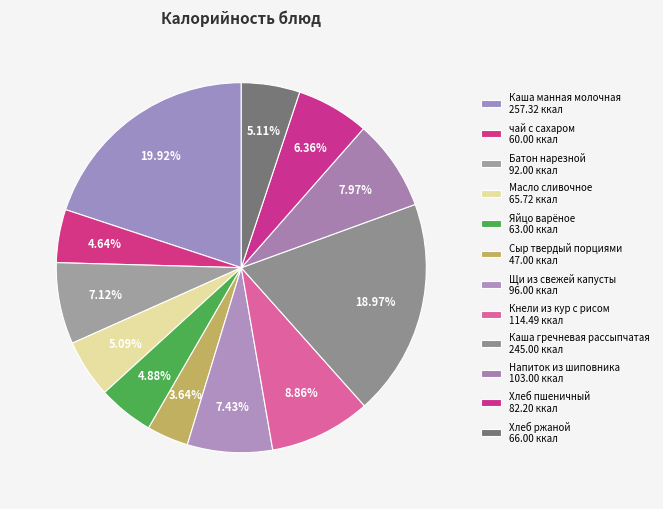

Is it true that Сыр твердый порциями is 15% of the pie?

False